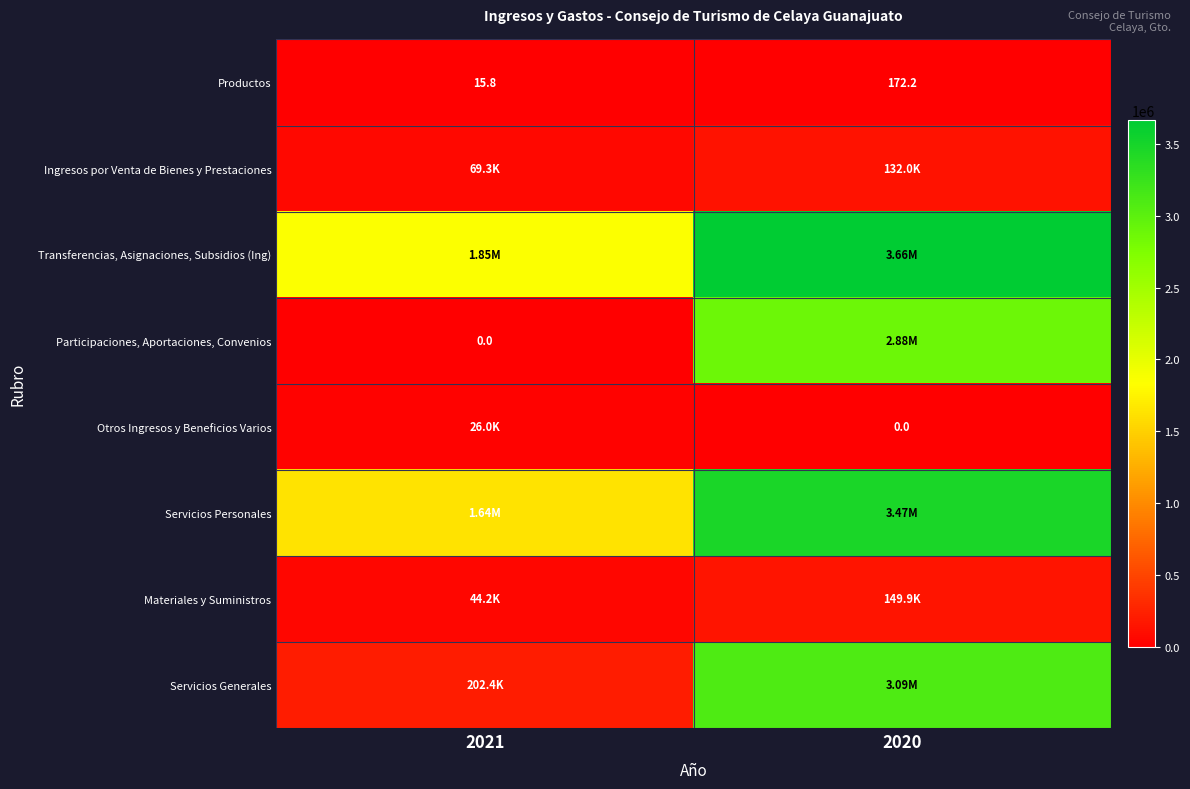

What is the greatest value displayed?

3662737.0